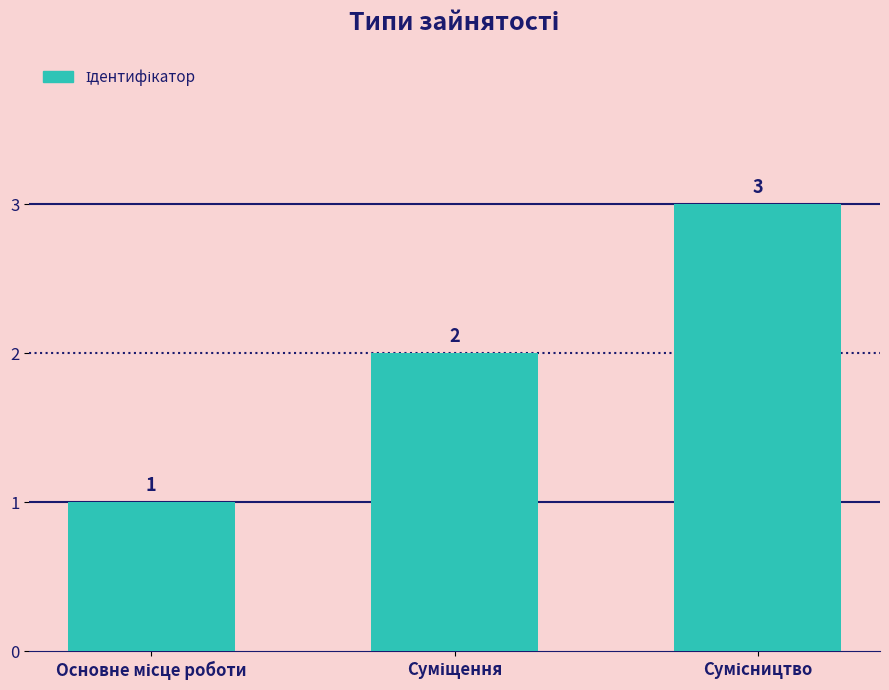

Count the values in the range 1 to 3.

3